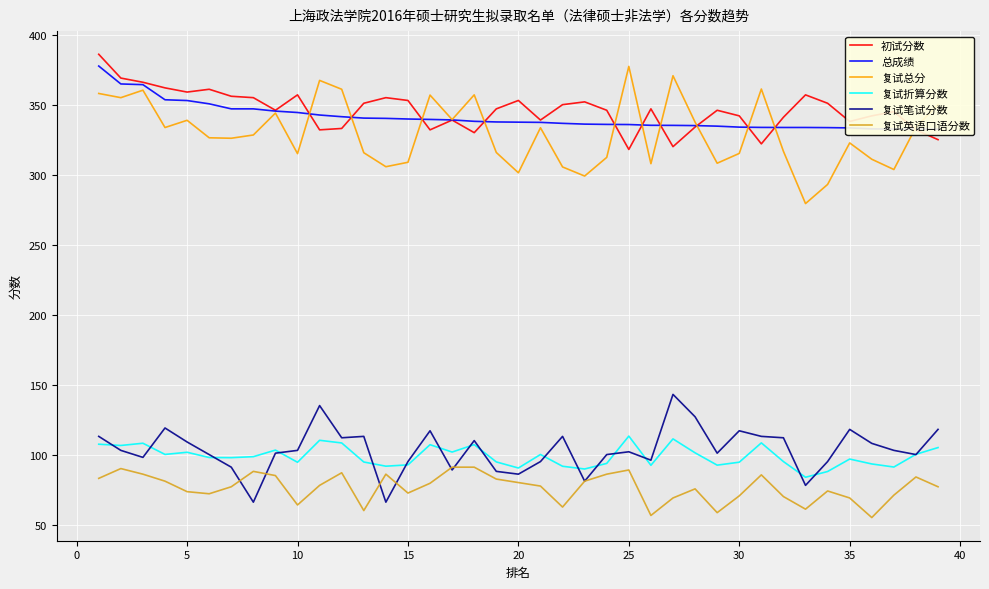

How many data points in 复试折算分数 are above 97?

21